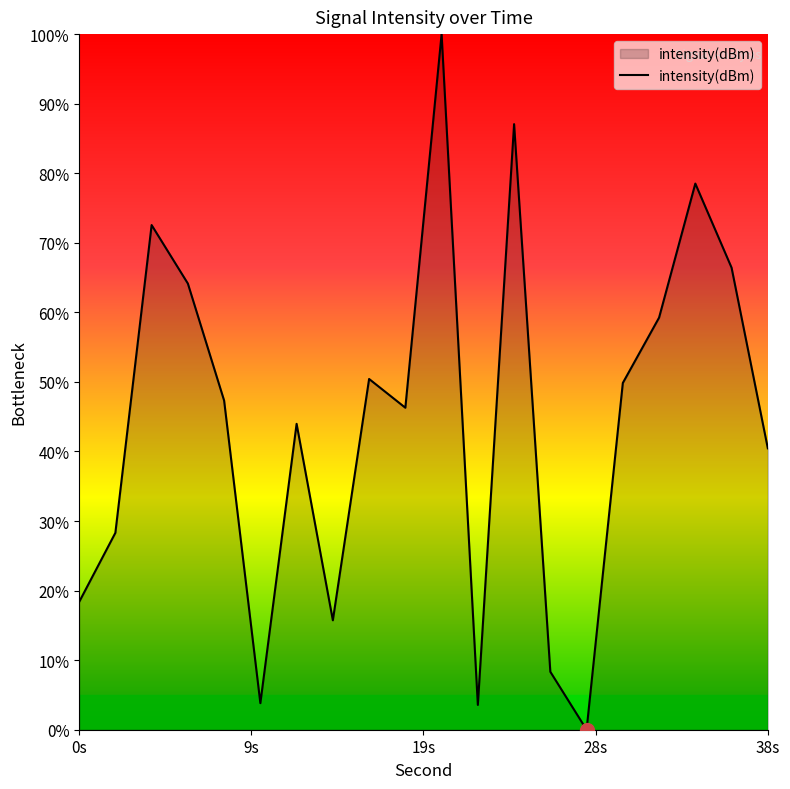

What is the maximum value shown in the chart?

100.0